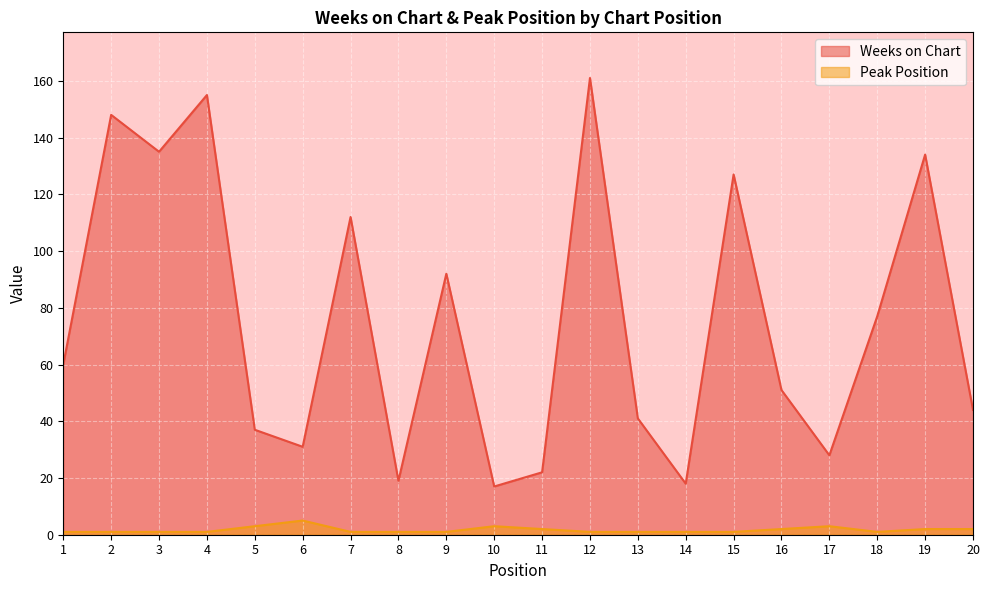

What is the spread (max minus min) of values at 20?

42